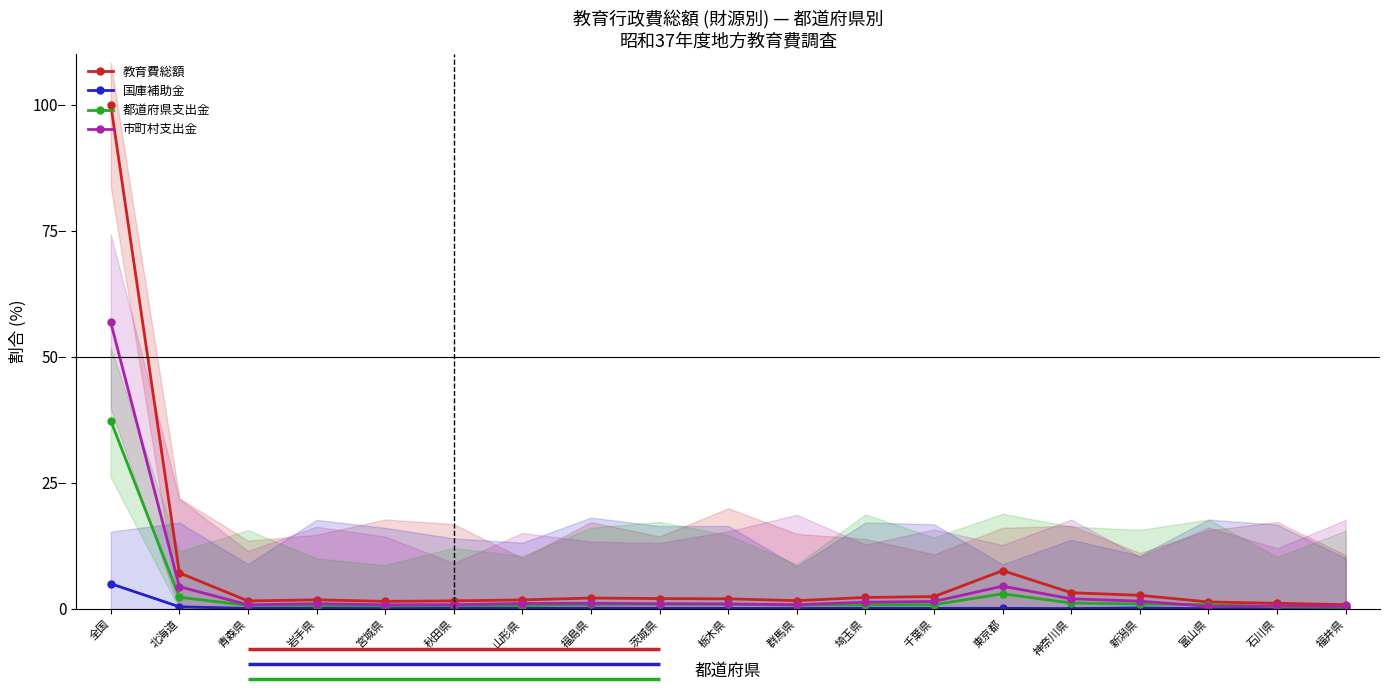

True or false: 教育費総額 has more than 2 interior local peaks.

True